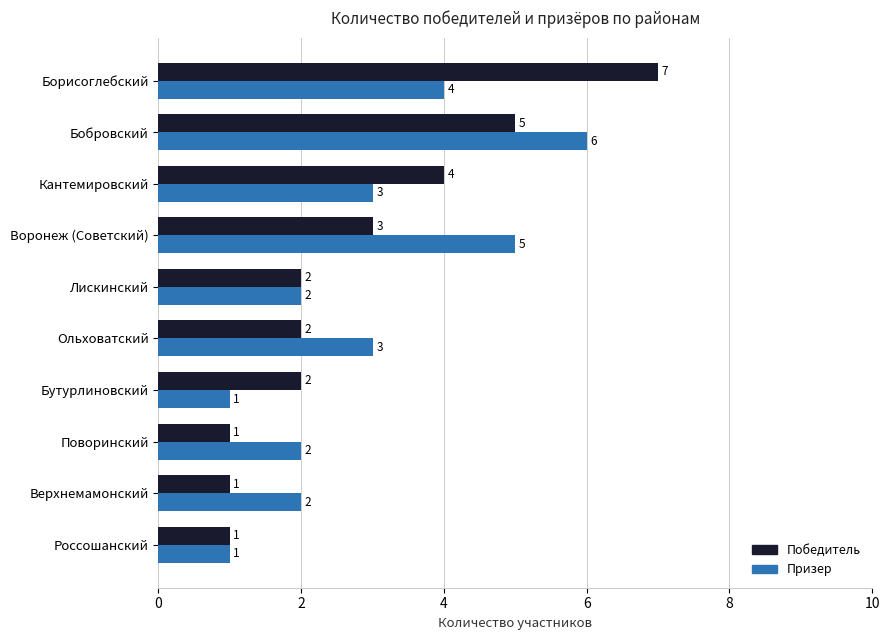

How many values in the Победитель series are below 2?

3